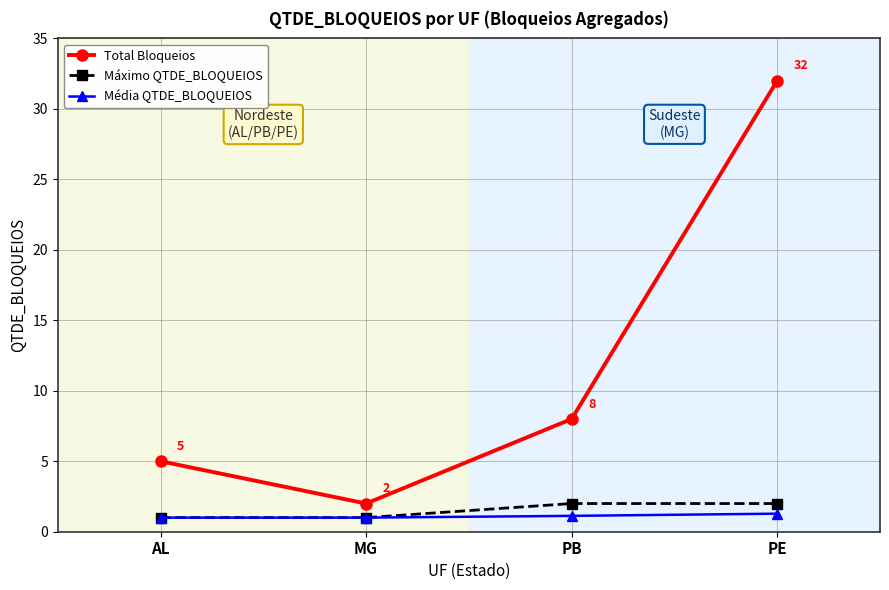

True or false: Total Bloqueios and Máximo QTDE_BLOQUEIOS intersect in this chart.

False